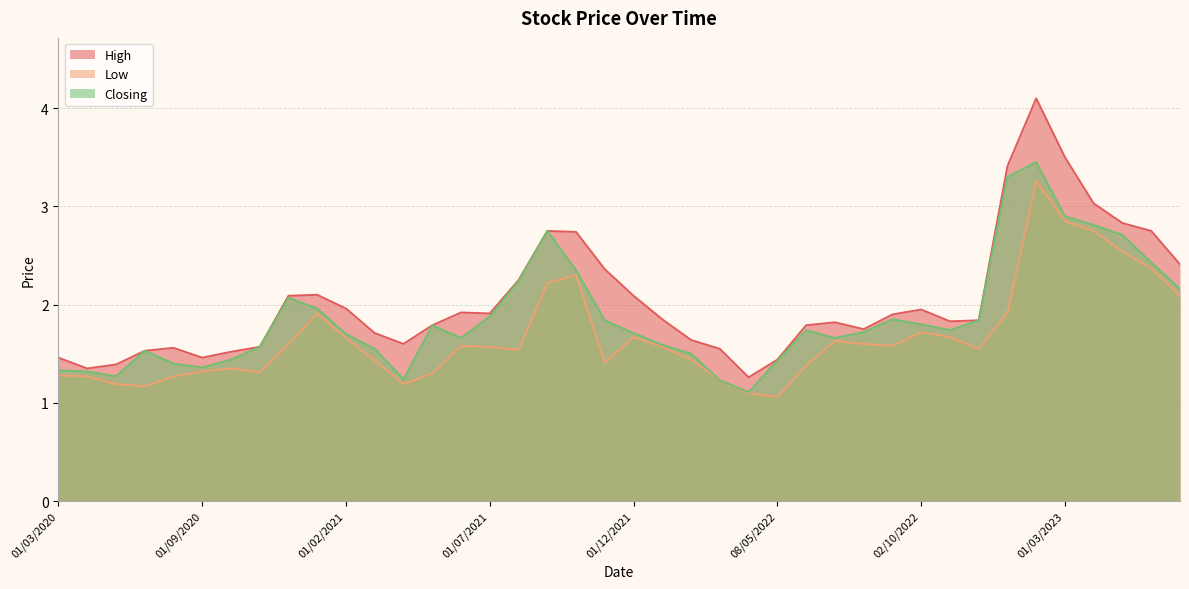

What is the difference between the second highest and minimum values in the High series?

2.2